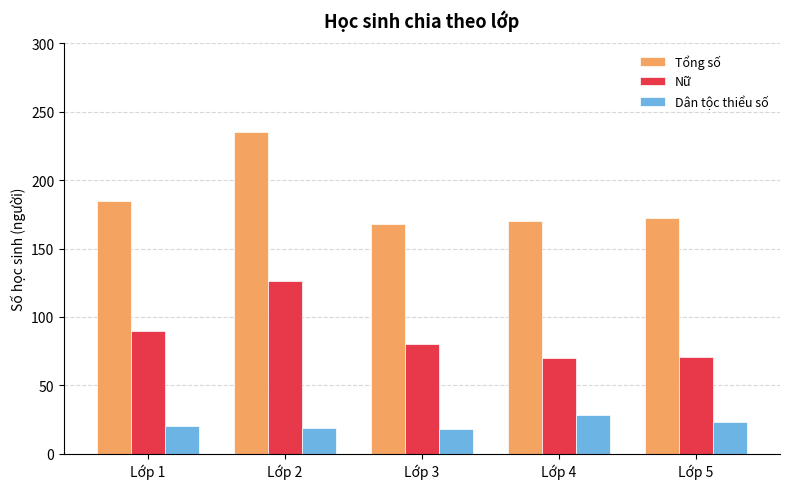

What is the sum of the Dân tộc thiểu số values at Lớp 4 and Lớp 3?

46